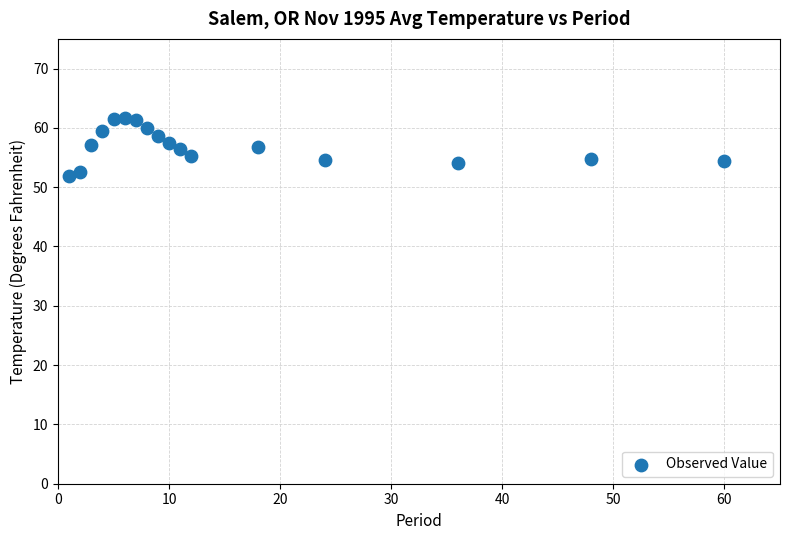

What is the range of Y values (max minus min)?

9.8